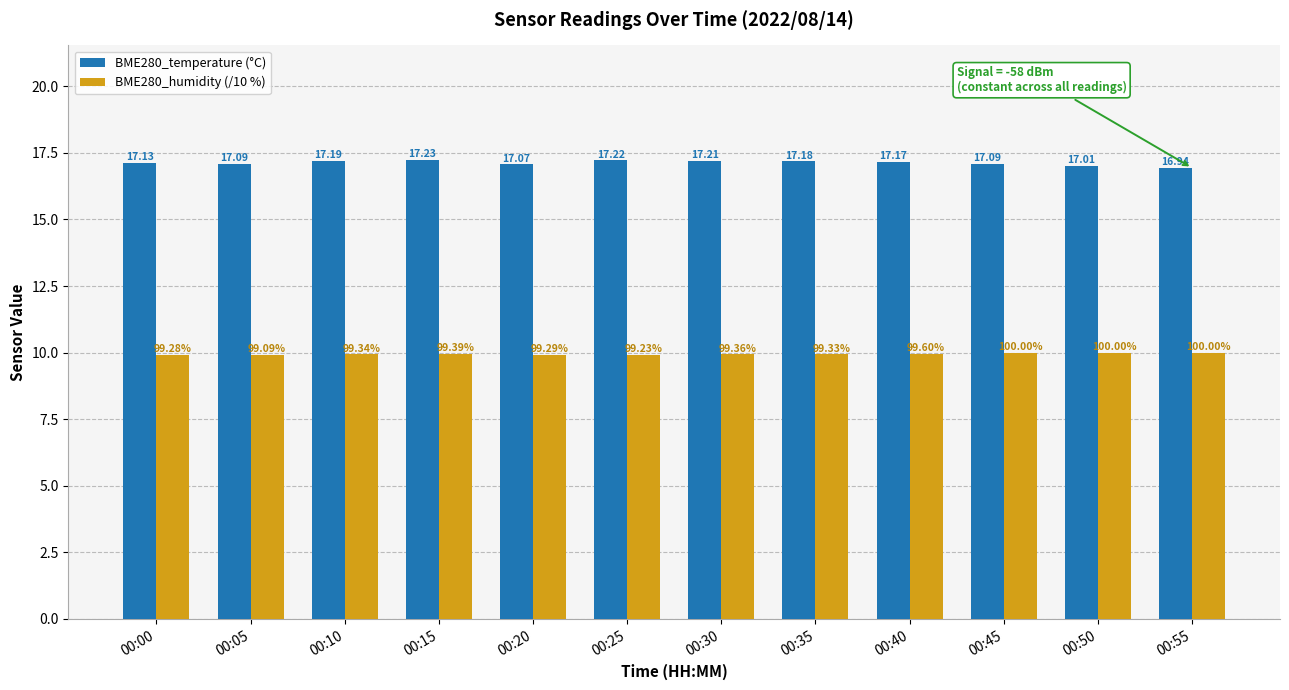

What is the spread (max minus min) of values at 00:40?

7.2